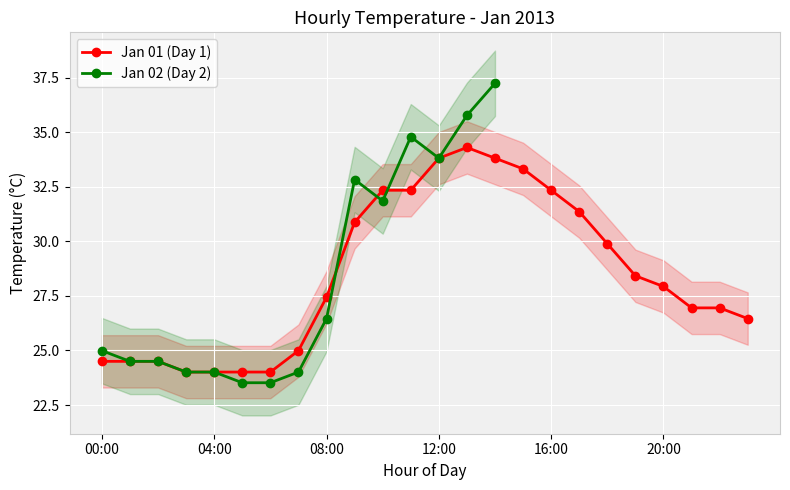

True or false: there are more than 2 points higher than both neighbors.

False